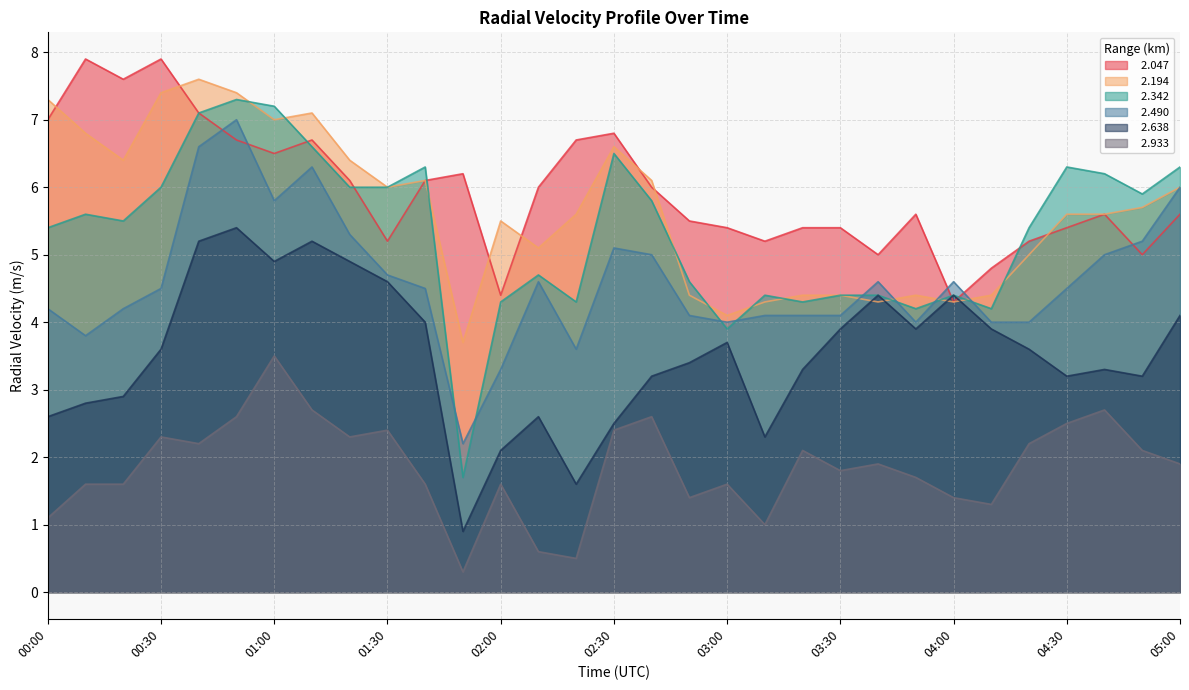

What is the approximate value of   2.490 at 01:10?

6.3